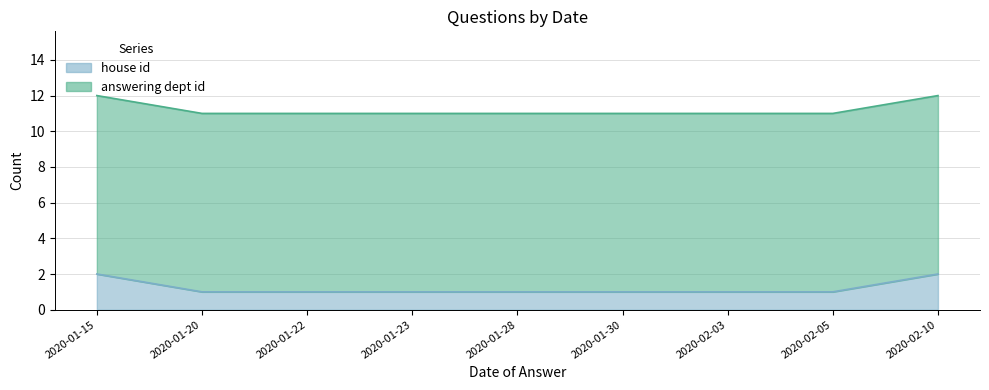

Approximately how many times larger is the value at 2020-02-03 compared to 2020-01-30?

1.0